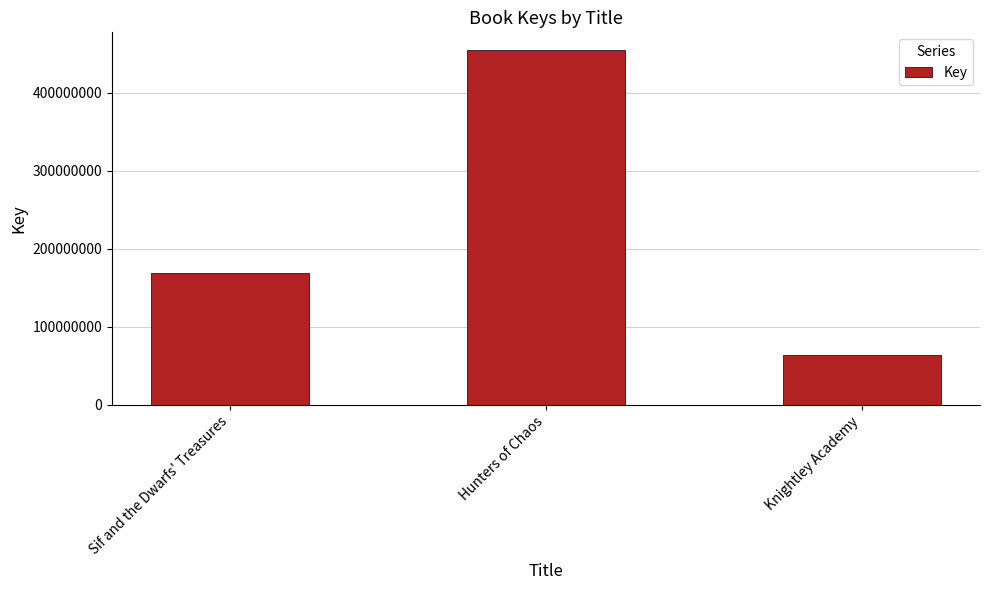

What is the change in value from Sif and the Dwarfs' Treasures to Knightley Academy?

-105053642